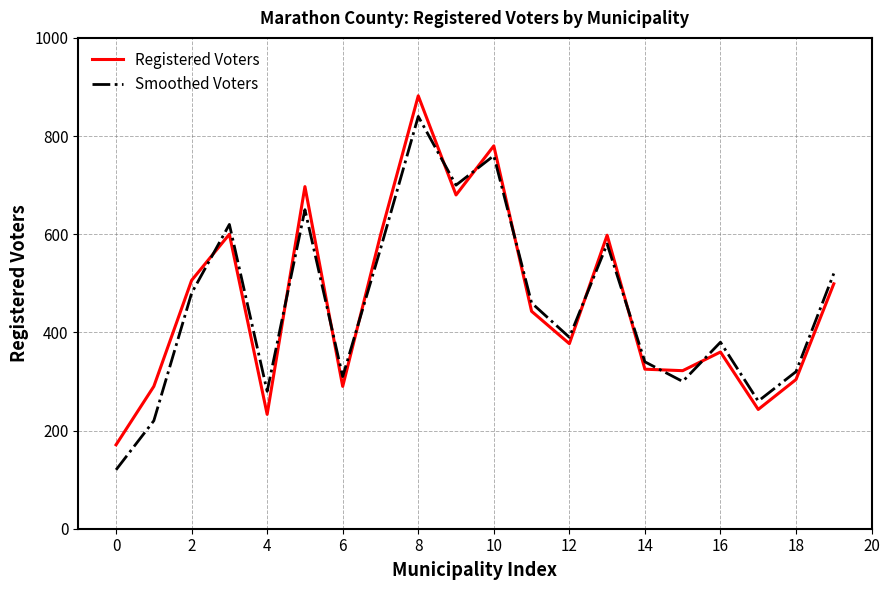

True or false: Smoothed Voters and Registered Voters intersect in this chart.

True